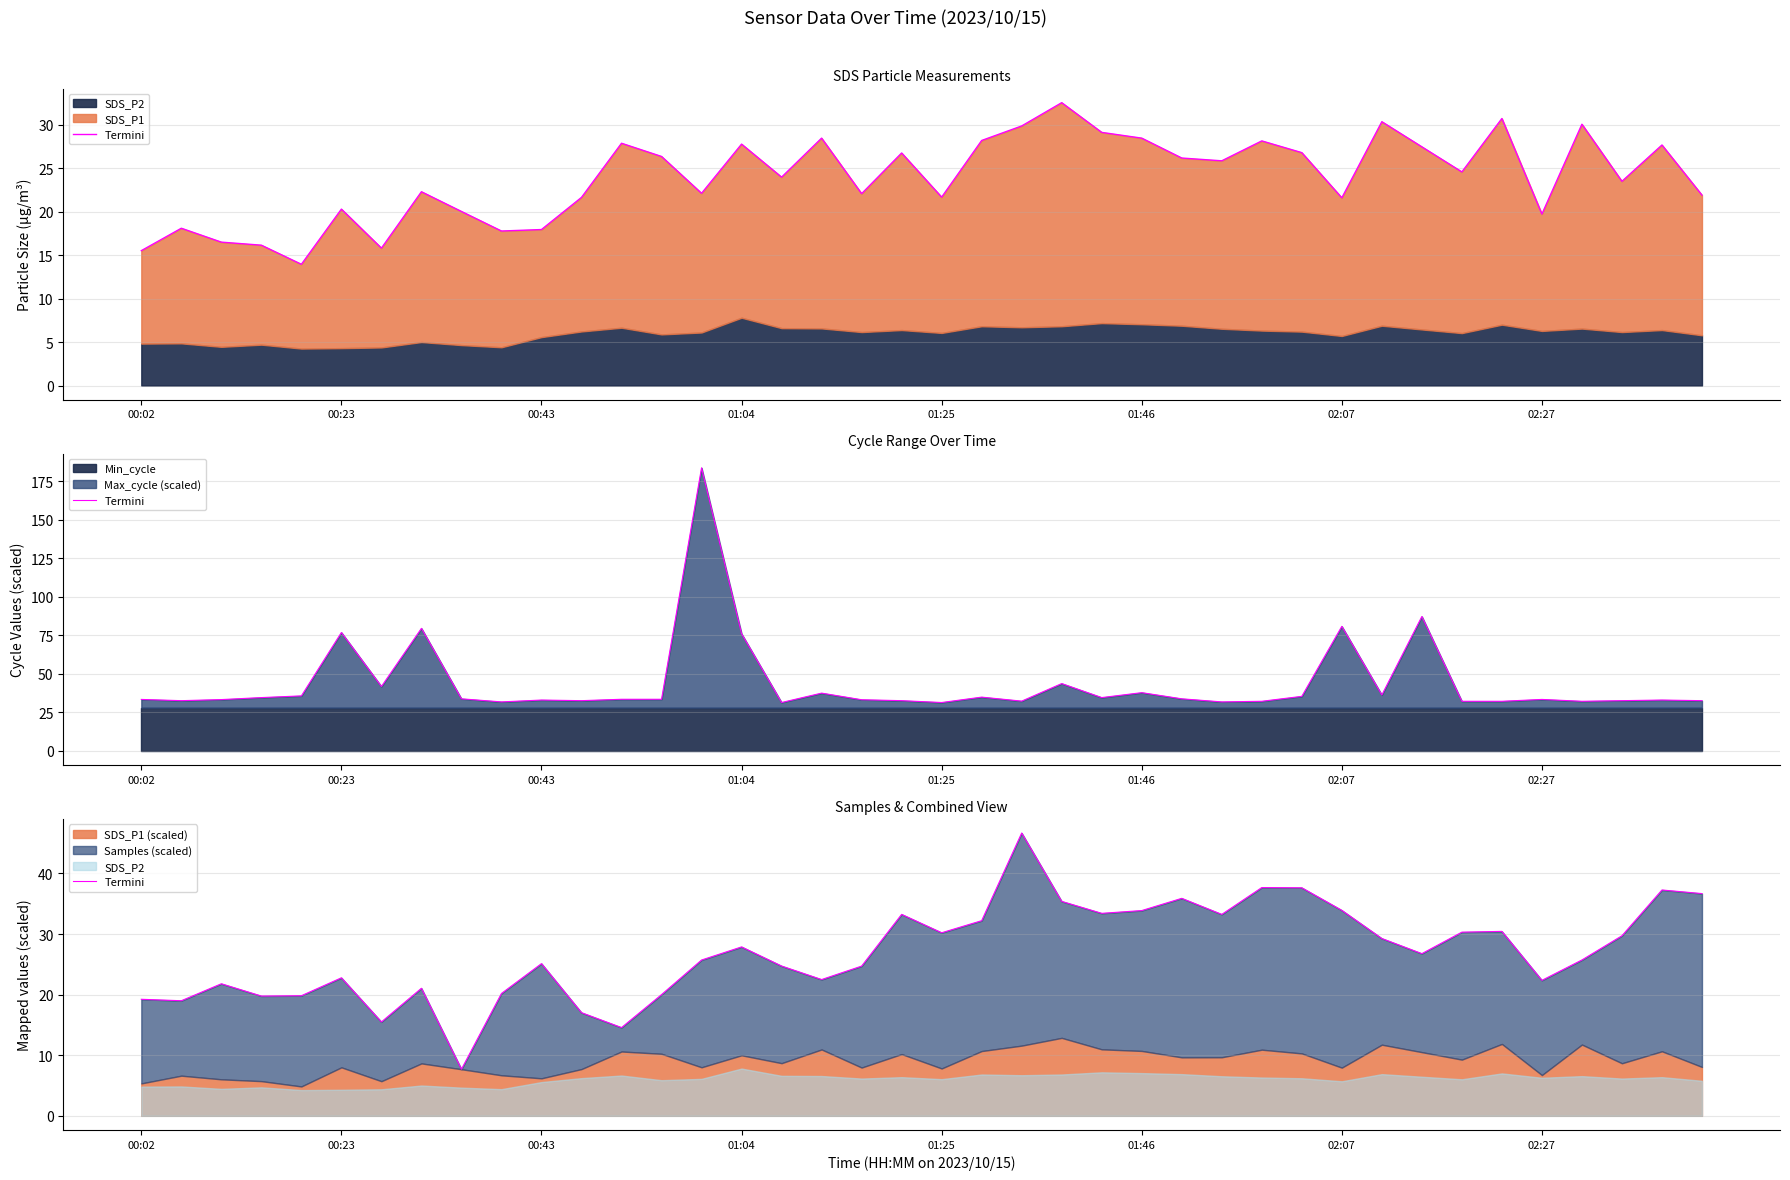

The chart shows a value of 20.0 at 13. True or false?

True